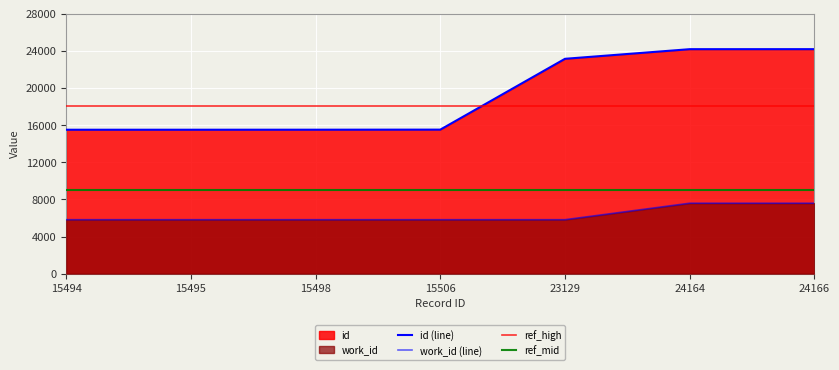

Reading right to left, what are all the values shown in this chart?

id: 24166=24166	24164=24164	23129=23129	15506=15506	15498=15498	15495=15495	15494=15494
work_id: 24166=7587	24164=7587	23129=5813	15506=5813	15498=5813	15495=5813	15494=5813